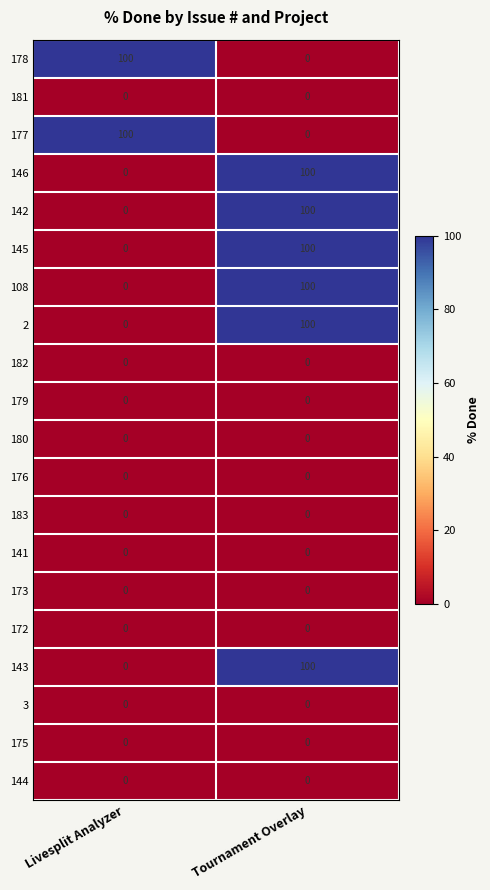

At which category is the sum across all series the highest?

Tournament Overlay